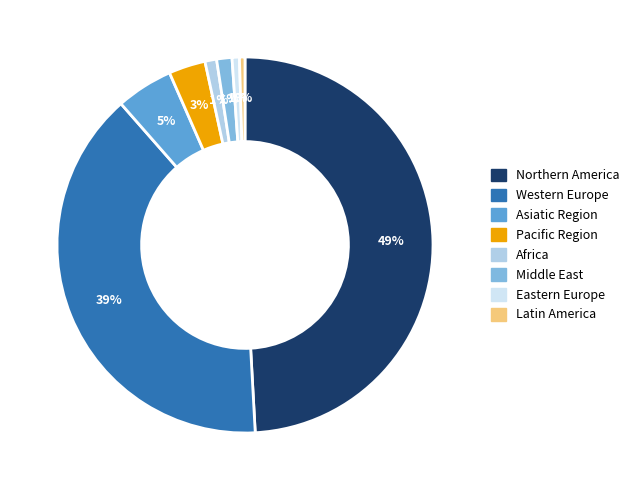

Between Africa and Pacific Region, which is larger?

Pacific Region